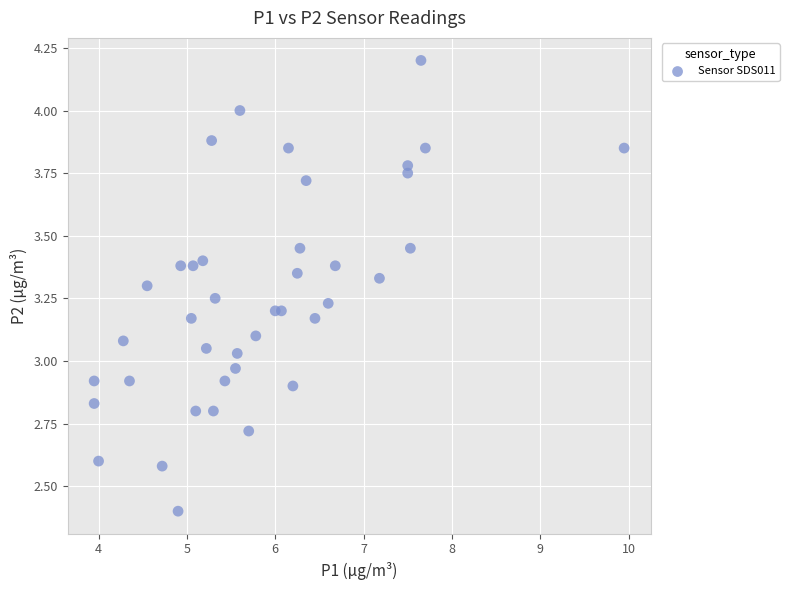

What is the range of Y values (max minus min)?

1.8